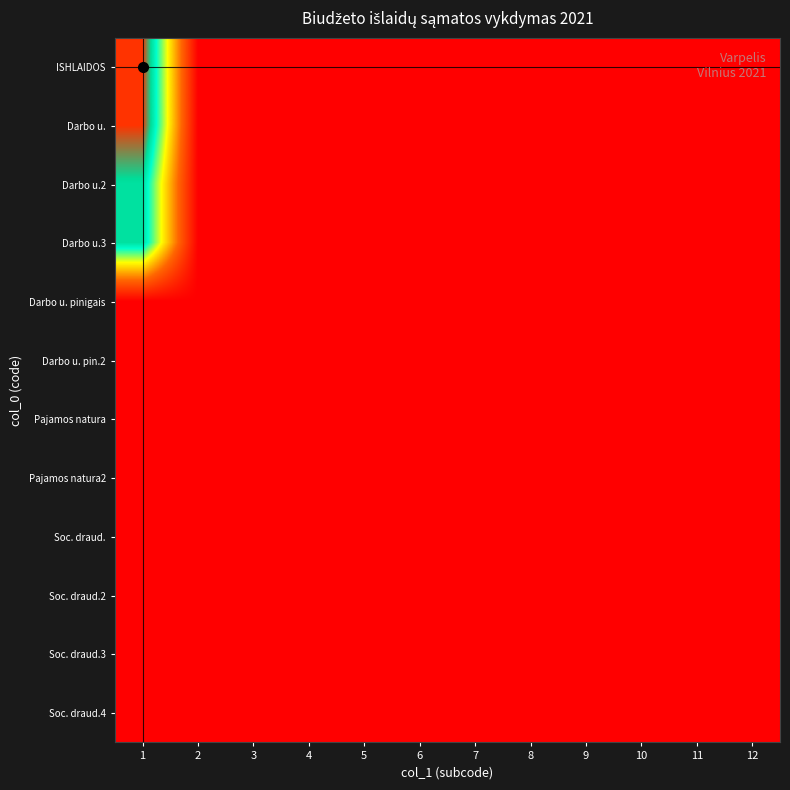

Reading left to right, what are all the values shown in this chart?

ISHLAIDOS: 1=10.8	2=0.0	3=0.0	4=0.0	5=0.0	6=0.0	7=0.0	8=0.0	9=0.0	10=0.0	11=0.0	12=0.0
Darbo u.: 1=10.8	2=0.0	3=0.0	4=0.0	5=0.0	6=0.0	7=0.0	8=0.0	9=0.0	10=0.0	11=0.0	12=0.0
Darbo u.2: 1=9.1	2=0.0	3=0.0	4=0.0	5=0.0	6=0.0	7=0.0	8=0.0	9=0.0	10=0.0	11=0.0	12=0.0
Darbo u.3: 1=9.1	2=0.0	3=0.0	4=0.0	5=0.0	6=0.0	7=0.0	8=0.0	9=0.0	10=0.0	11=0.0	12=0.0
Darbo u. pinigais: 1=0.0	2=0.0	3=0.0	4=0.0	5=0.0	6=0.0	7=0.0	8=0.0	9=0.0	10=0.0	11=0.0	12=0.0
Darbo u. pin.2: 1=0.0	2=0.0	3=0.0	4=0.0	5=0.0	6=0.0	7=0.0	8=0.0	9=0.0	10=0.0	11=0.0	12=0.0
Pajamos natura: 1=0.0	2=0.0	3=0.0	4=0.0	5=0.0	6=0.0	7=0.0	8=0.0	9=0.0	10=0.0	11=0.0	12=0.0
Pajamos natura2: 1=0.0	2=0.0	3=0.0	4=0.0	5=0.0	6=0.0	7=0.0	8=0.0	9=0.0	10=0.0	11=0.0	12=0.0
Soc. draud.: 1=0.0	2=0.0	3=0.0	4=0.0	5=0.0	6=0.0	7=0.0	8=0.0	9=0.0	10=0.0	11=0.0	12=0.0
Soc. draud.2: 1=0.0	2=0.0	3=0.0	4=0.0	5=0.0	6=0.0	7=0.0	8=0.0	9=0.0	10=0.0	11=0.0	12=0.0
Soc. draud.3: 1=0.0	2=0.0	3=0.0	4=0.0	5=0.0	6=0.0	7=0.0	8=0.0	9=0.0	10=0.0	11=0.0	12=0.0
Soc. draud.4: 1=0.0	2=0.0	3=0.0	4=0.0	5=0.0	6=0.0	7=0.0	8=0.0	9=0.0	10=0.0	11=0.0	12=0.0